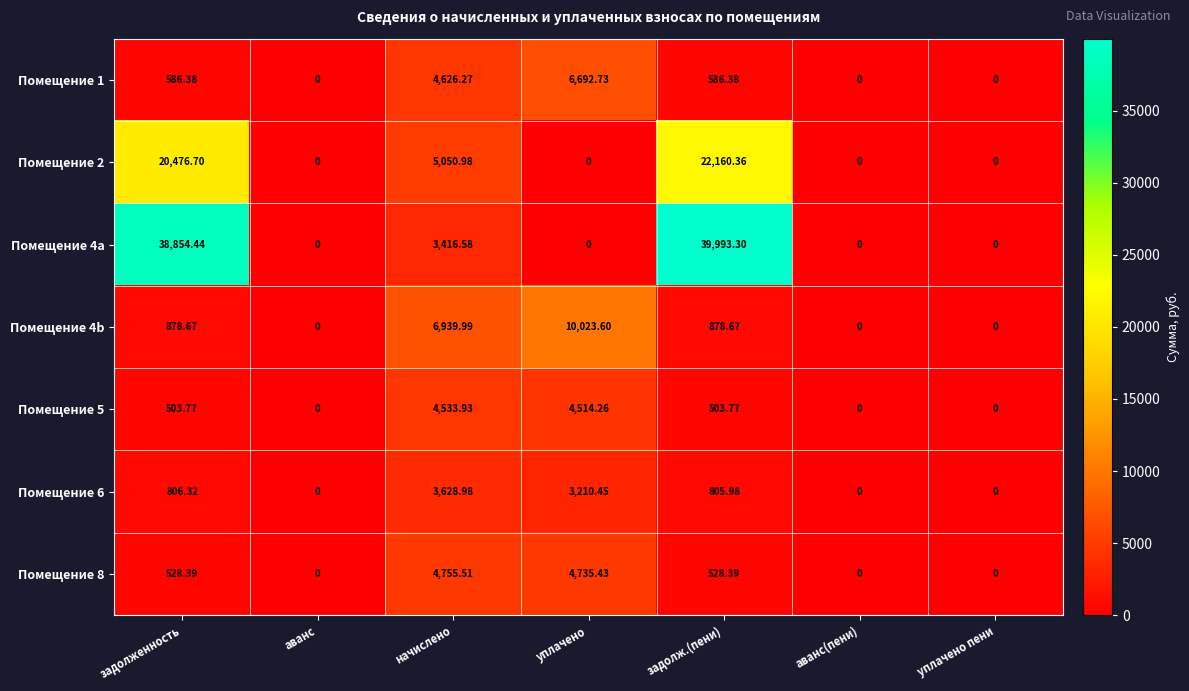

At which label is Помещение 2 closest to 11080?

начислено